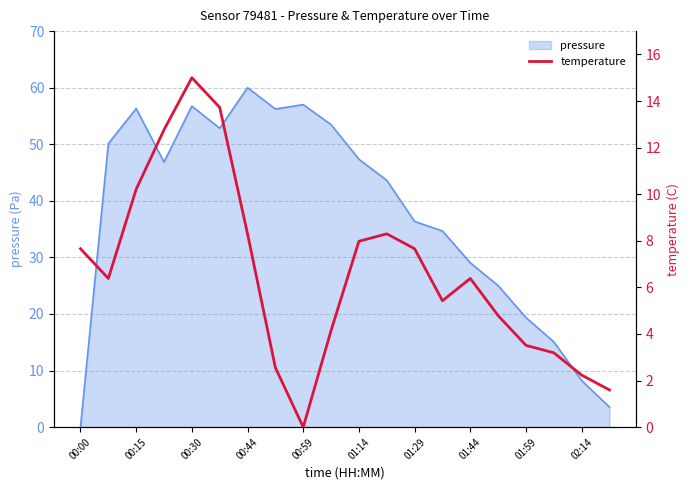

The value of pressure at 00:15 is 56.3. True or false?

True